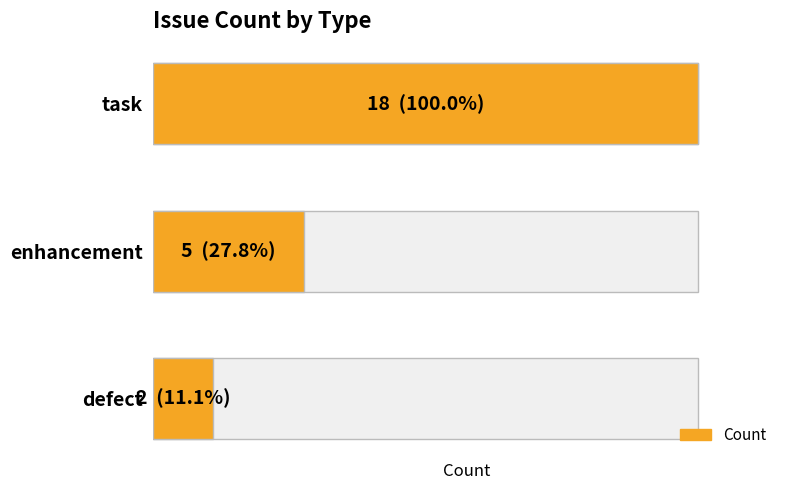

What is the sum of all values?

25